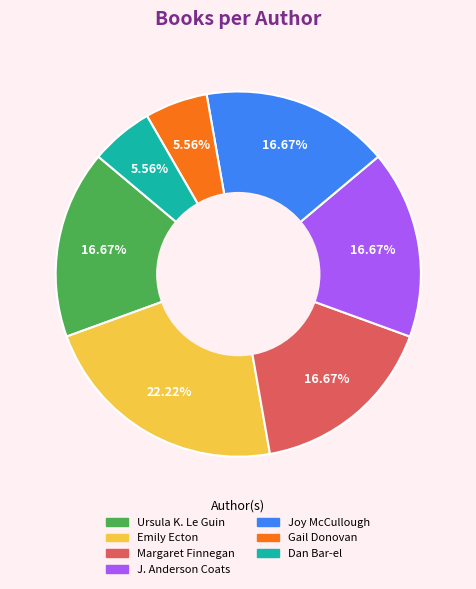

What percentage do Margaret Finnegan and Ursula K. Le Guin together represent?

33.3%